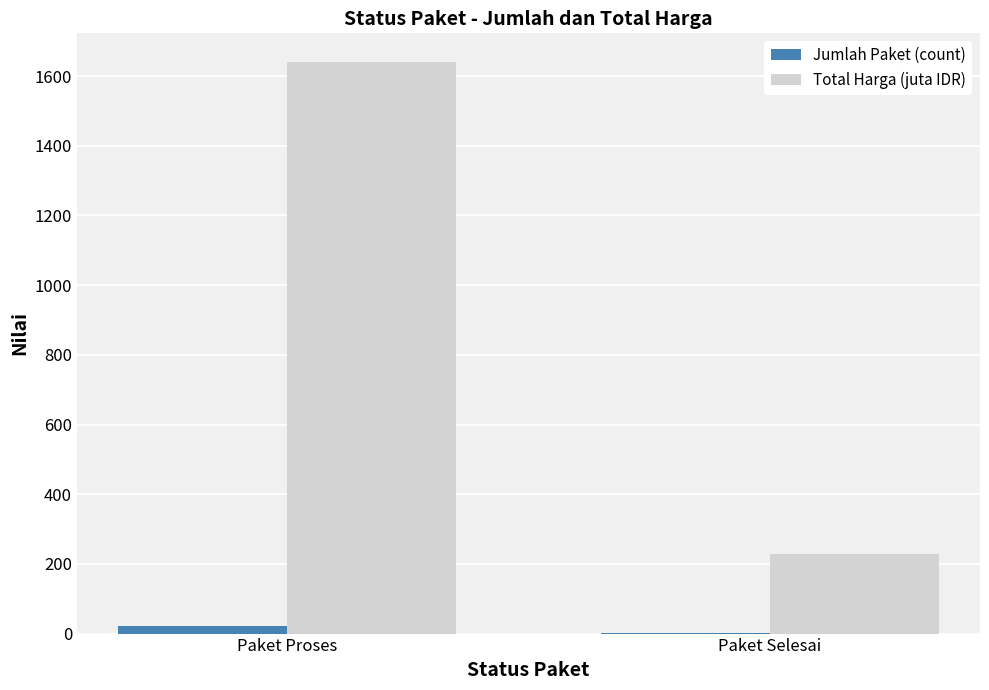

True or false: Total Harga (juta IDR) has a value of 227.2 at Paket Selesai.

True